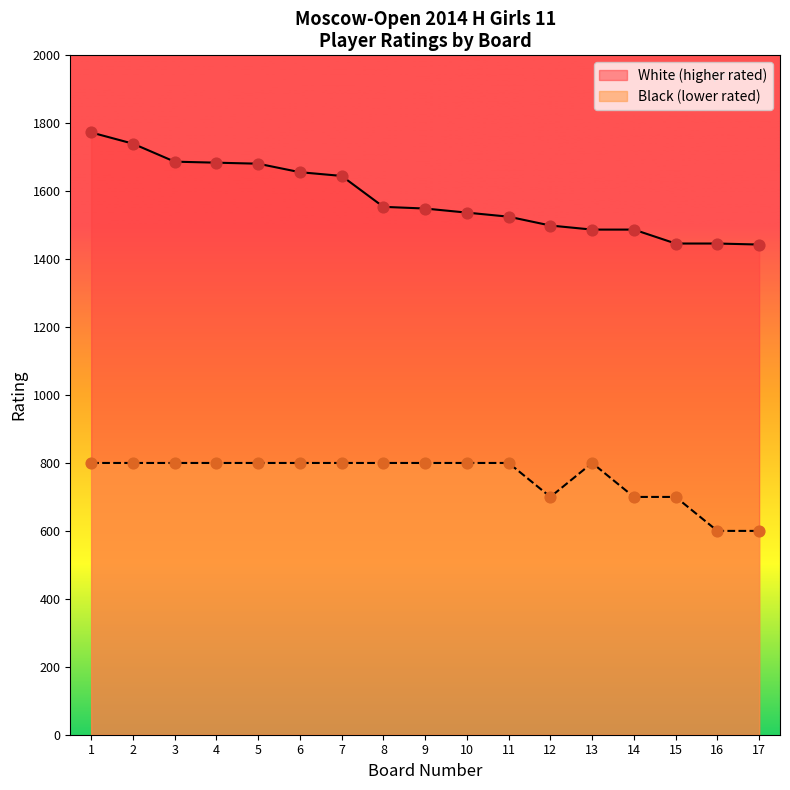

What are all the series names shown in the legend?

White (higher rated), Black (lower rated)